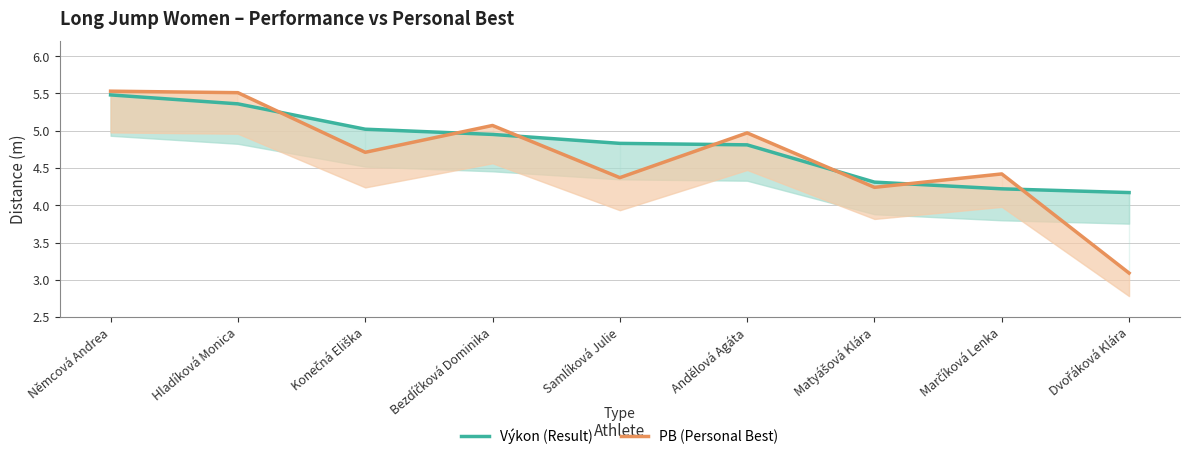

What position from the right is Konečná Eliška?

7